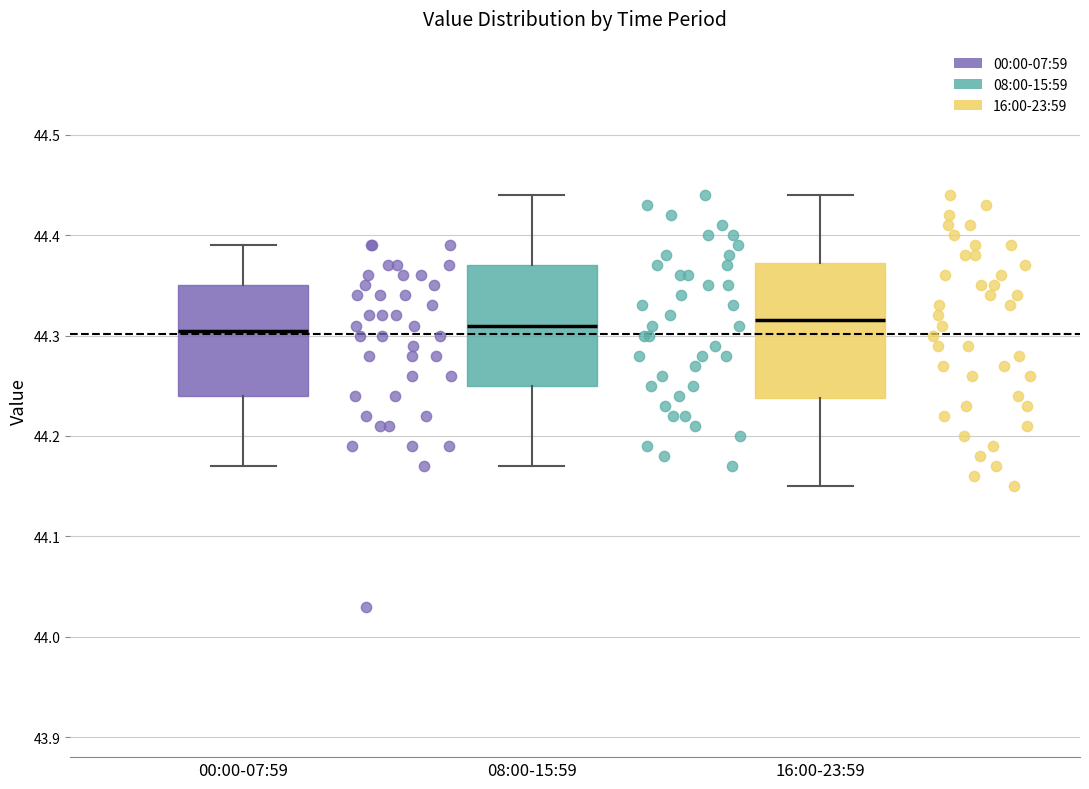

Reading left to right, transcribe this box plot: for each box, give where its median line is, the range the box spans, and where its two whiskers end, as read against the y-axis. The values are not printed on the chart, so give them approximately, as read against the axis.

00:00-07:59: median 44.31, box 44.24 to 44.35, whiskers 44.17 to 44.39
08:00-15:59: median 44.31, box 44.25 to 44.37, whiskers 44.17 to 44.44
16:00-23:59: median 44.32, box 44.24 to 44.37, whiskers 44.15 to 44.44